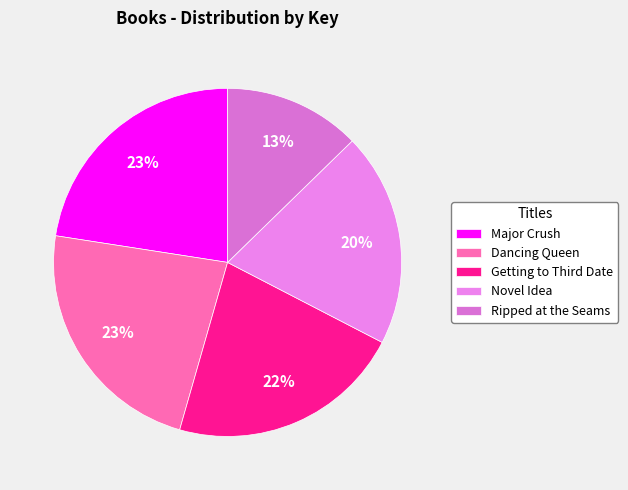

Count the number of slices in the pie.

5